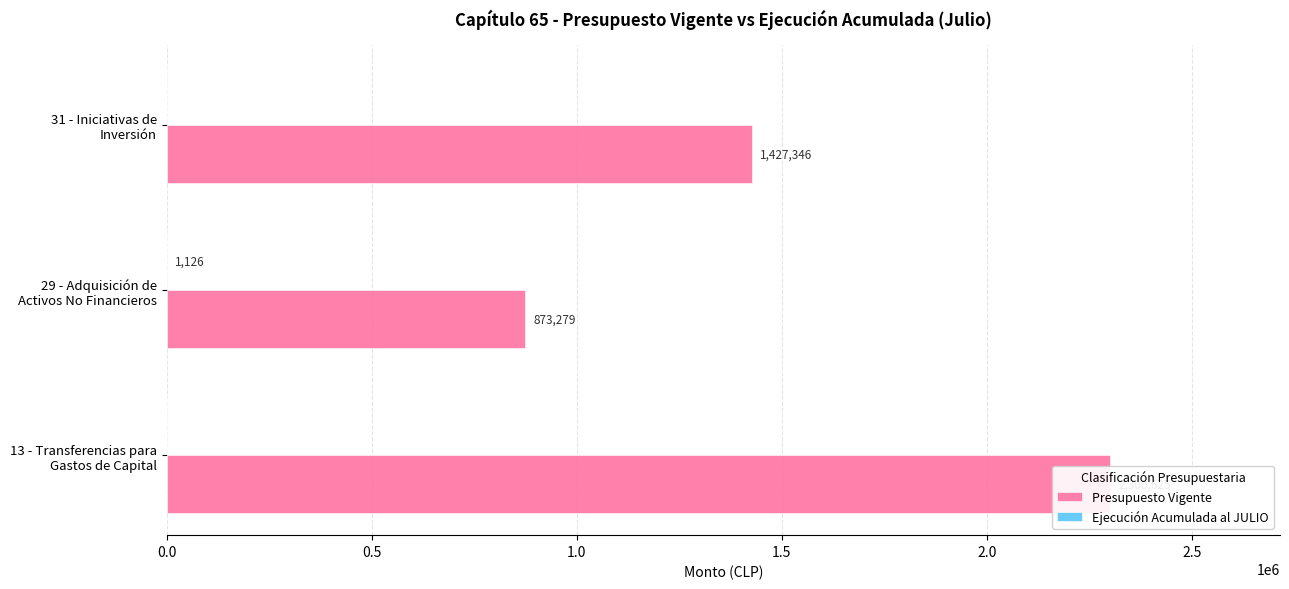

List the labels in order of Ejecución Acumulada al JULIO value, largest first.

0.5, 0.0, 1.0